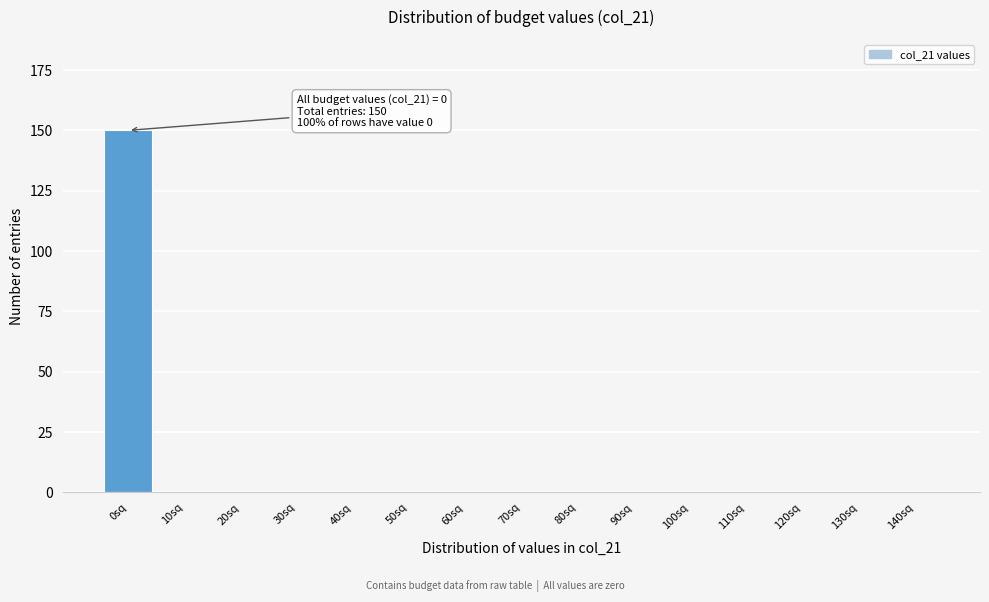

Reading left to right, what are all the values shown in this chart?

0sq=150	10sq=0	20sq=0	30sq=0	40sq=0	50sq=0	60sq=0	70sq=0	80sq=0	90sq=0	100sq=0	110sq=0	120sq=0	130sq=0	140sq=0